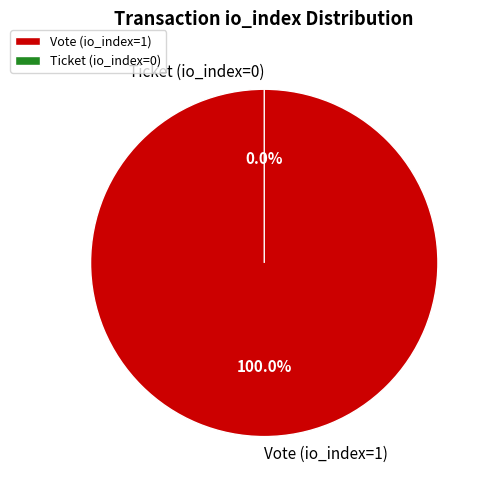

What percentage do Vote (io_index=1) and Ticket (io_index=0) together represent?

100.0%